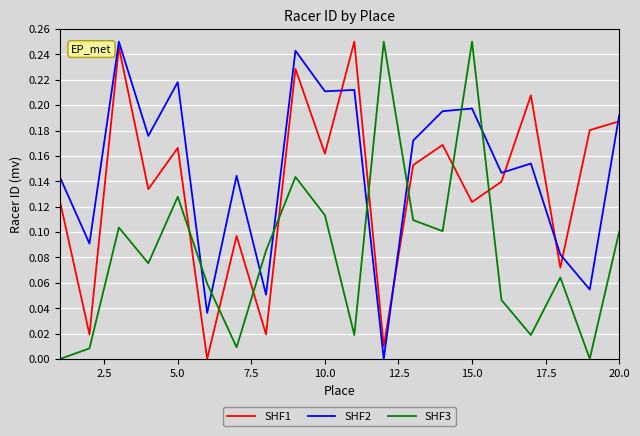

List the series in order of their overall mean, highest first.

SHF2, SHF1, SHF3